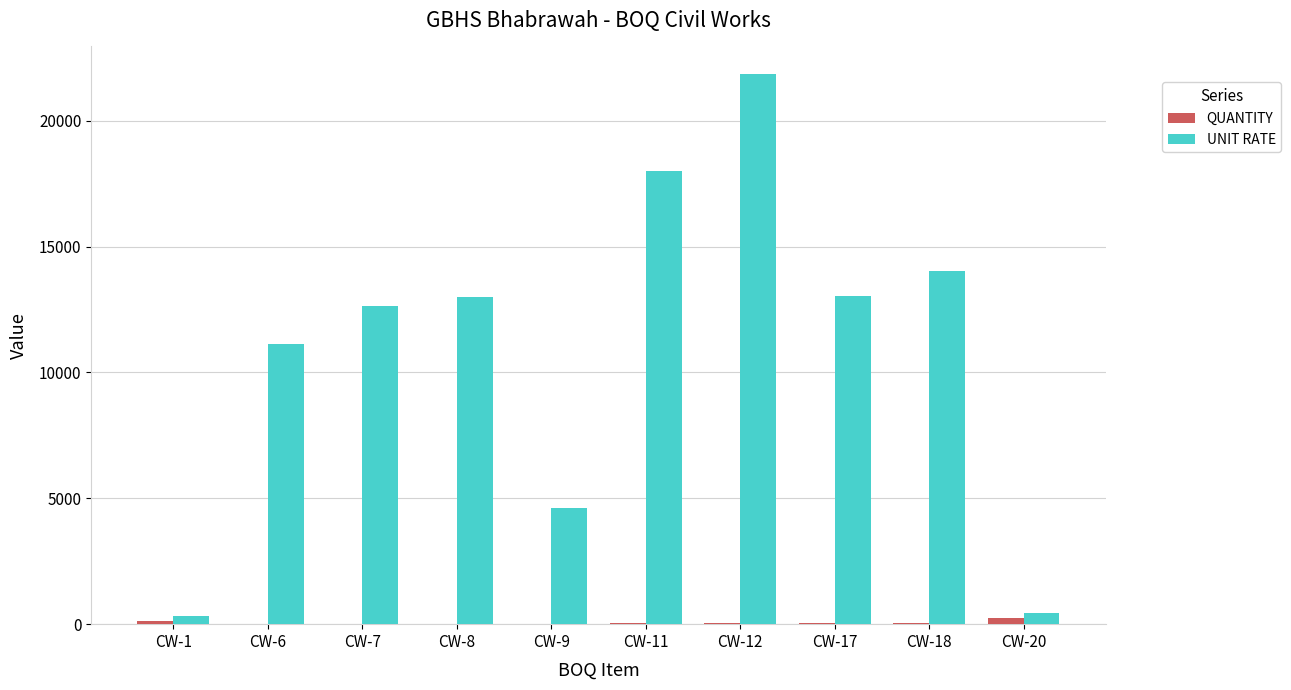

Which series has the largest total across all categories?

UNIT RATE